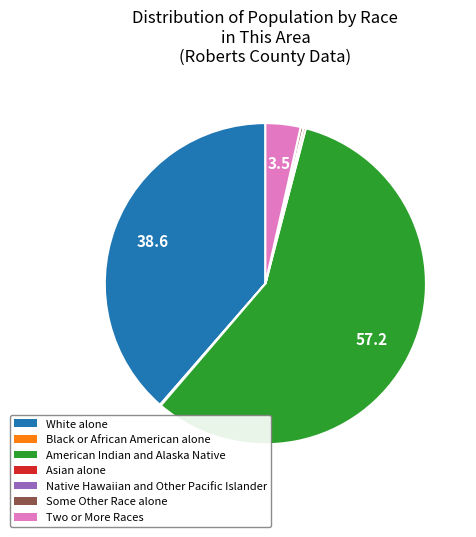

True or false: Some Other Race alone accounts for 0% of the total.

True